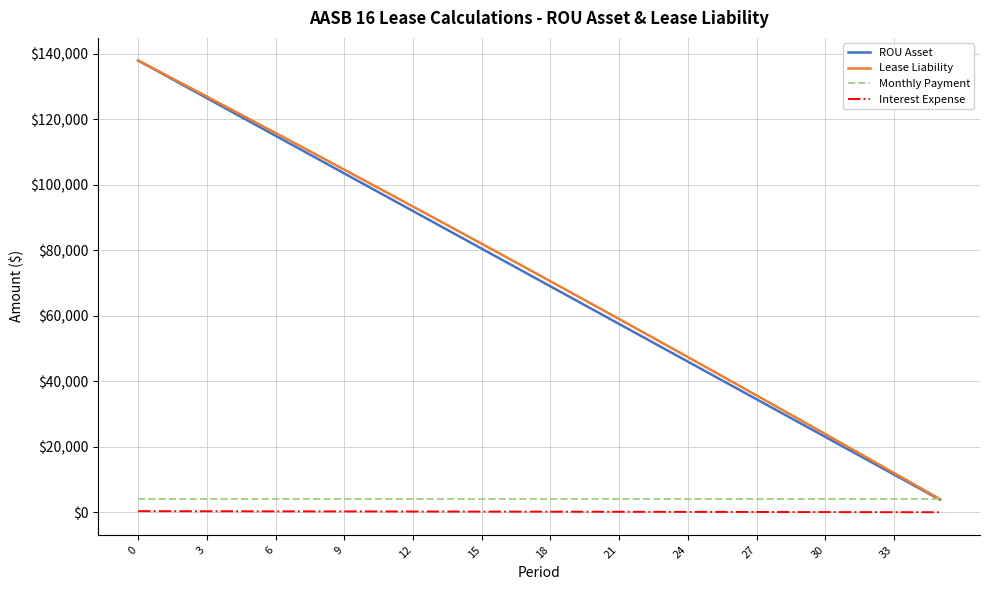

What is the lowest value of the Lease Liability series?

3998.5